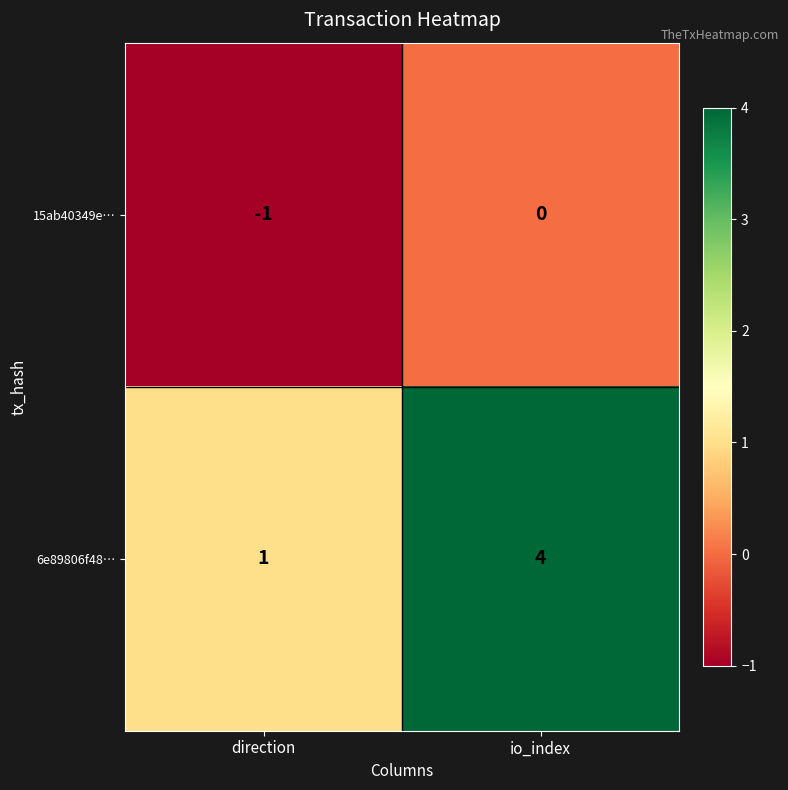

How many distinct data groups are displayed?

2